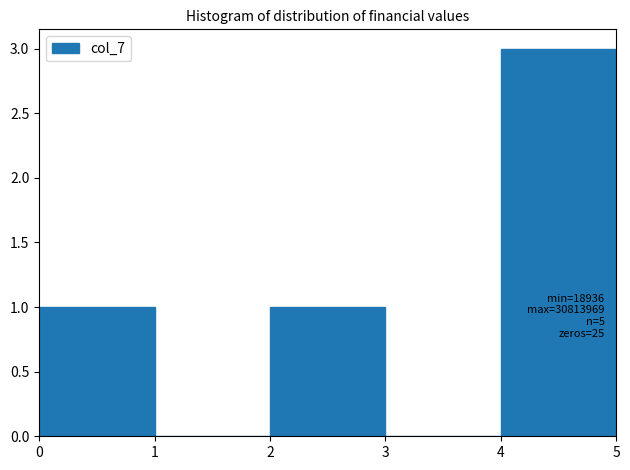

Which range on the x-axis has the tallest bar?

4 to 5